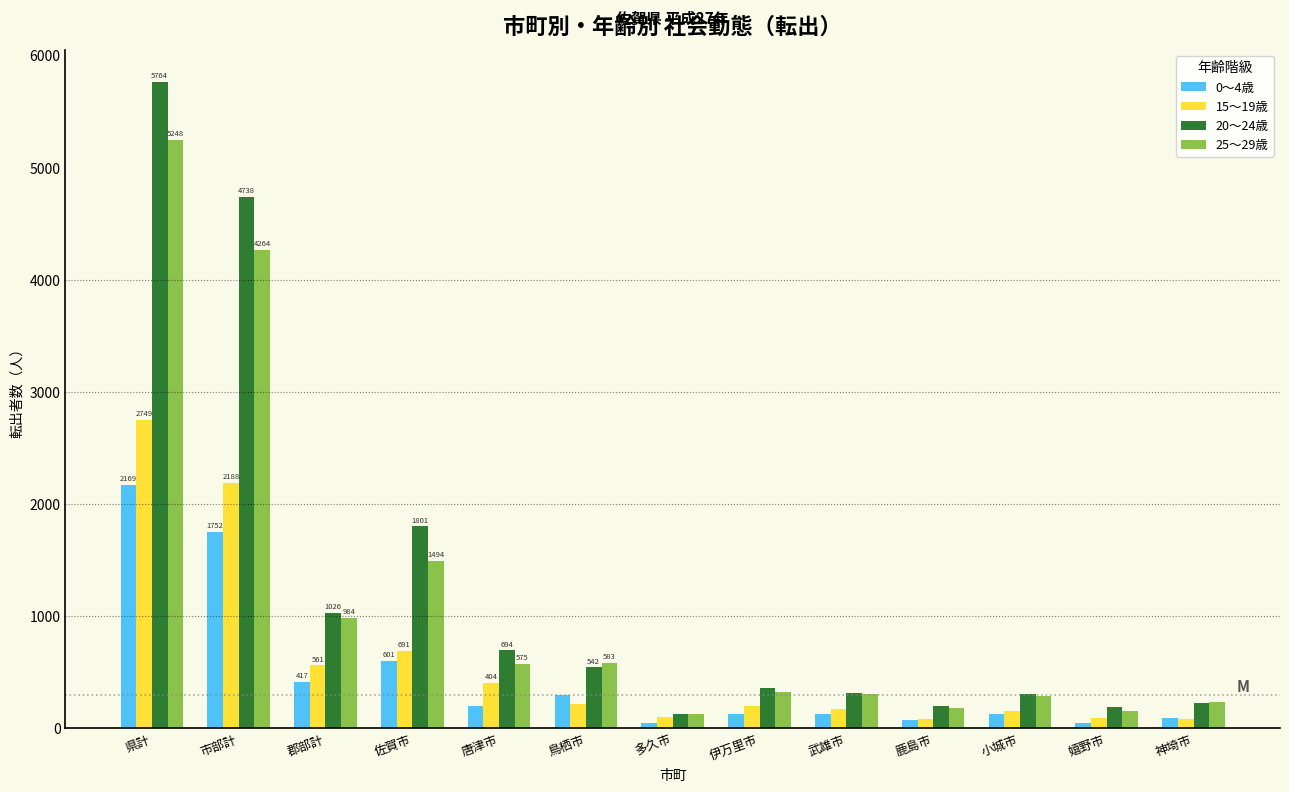

List the series in order of their peak value, highest first.

20～24歳, 25～29歳, 15～19歳, 0～4歳